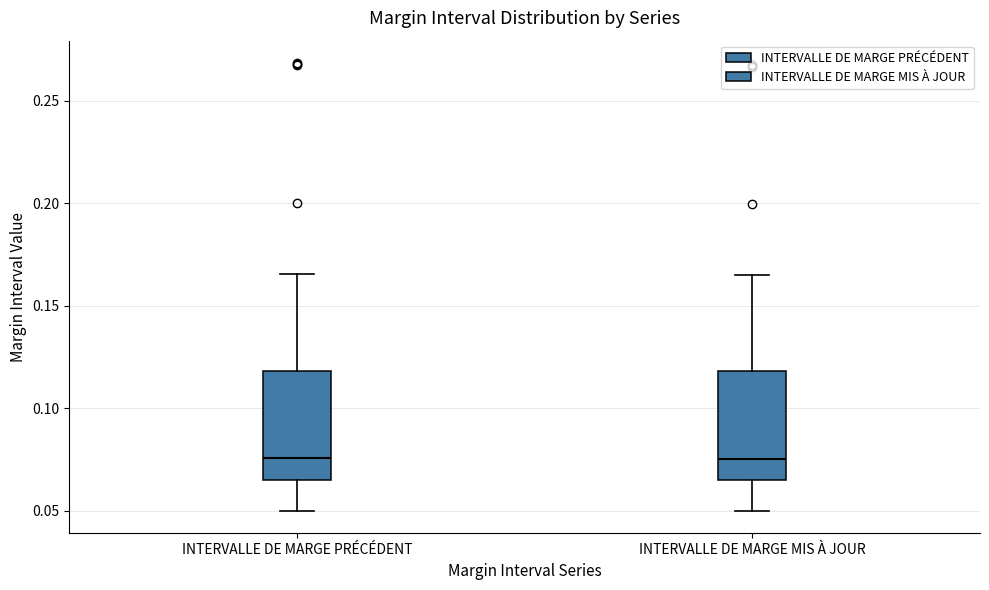

Where does the lower whisker of the box for INTERVALLE DE MARGE MIS À JOUR end on the y-axis? The values are not printed on the chart, so give them approximately, as read against the axis.

0.050